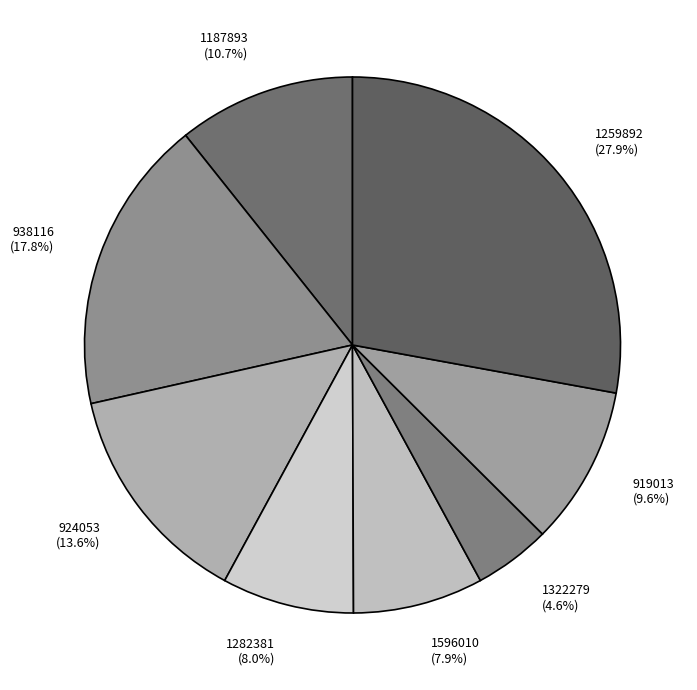

True or false: 938116 accounts for 13% of the total.

False